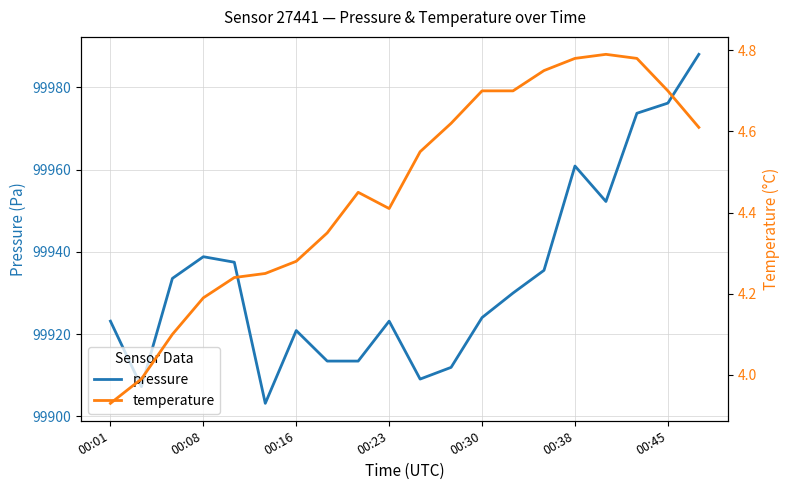

What is the sum of all pressure values?

1998675.5